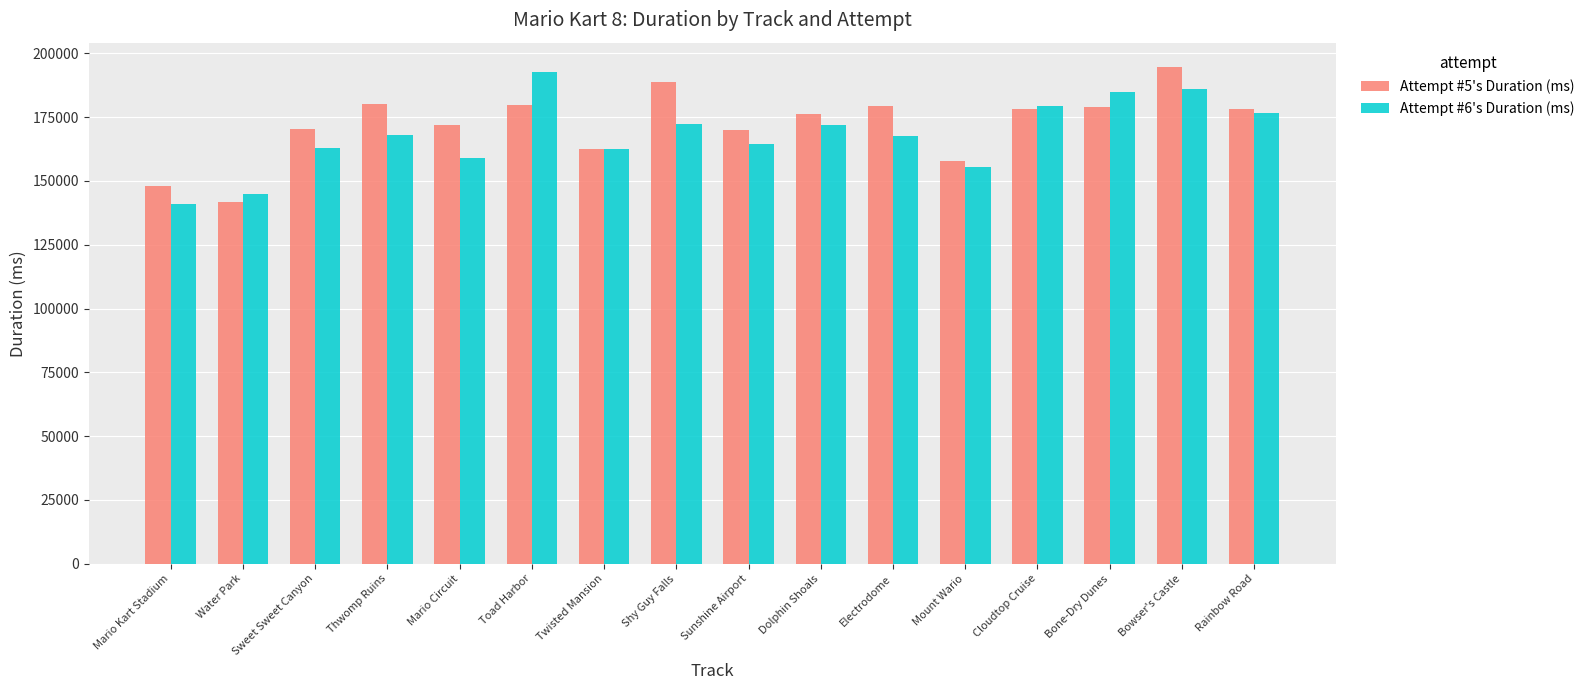

Is the value of Attempt #6's Duration (ms) at Toad Harbor greater than the value of Attempt #5's Duration (ms) at Mario Kart Stadium?

Yes